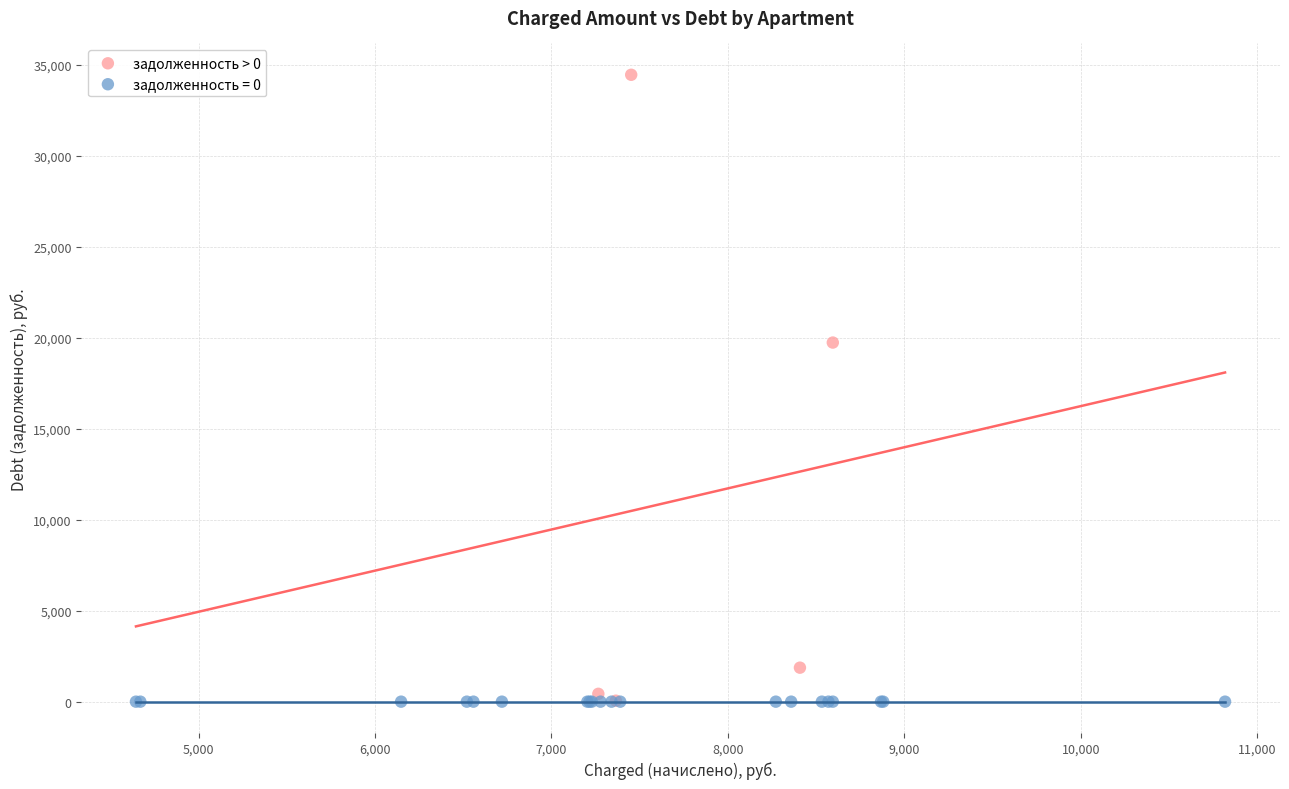

Which series reaches the maximum Y coordinate?

задолженность > 0